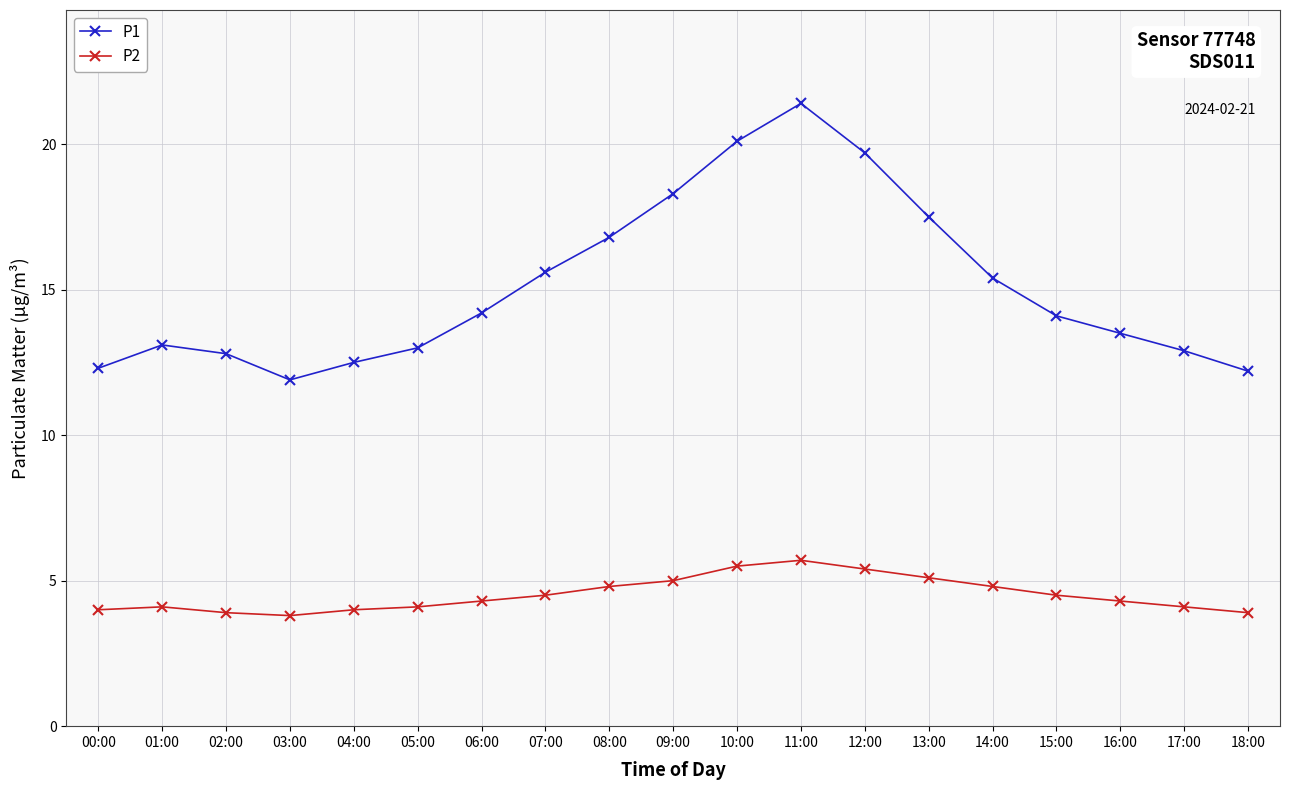

What is the average value of the P1 series?

15.1